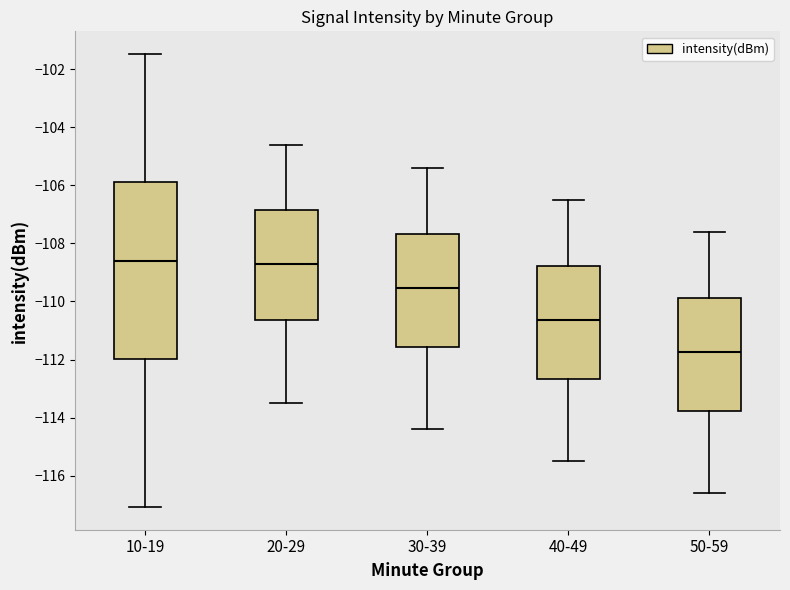

Reading left to right, transcribe this box plot: for each box, give where its median line is, the range the box spans, and where its two whiskers end, as read against the y-axis. The values are not printed on the chart, so give them approximately, as read against the axis.

10-19: median -108.6, box -112.0 to -106.0, whiskers -117.0 to -101.4
20-29: median -108.6, box -110.6 to -106.8, whiskers -113.4 to -104.6
30-39: median -109.6, box -111.6 to -107.6, whiskers -114.4 to -105.4
40-49: median -110.6, box -112.6 to -108.8, whiskers -115.4 to -106.4
50-59: median -111.8, box -113.8 to -109.8, whiskers -116.6 to -107.6